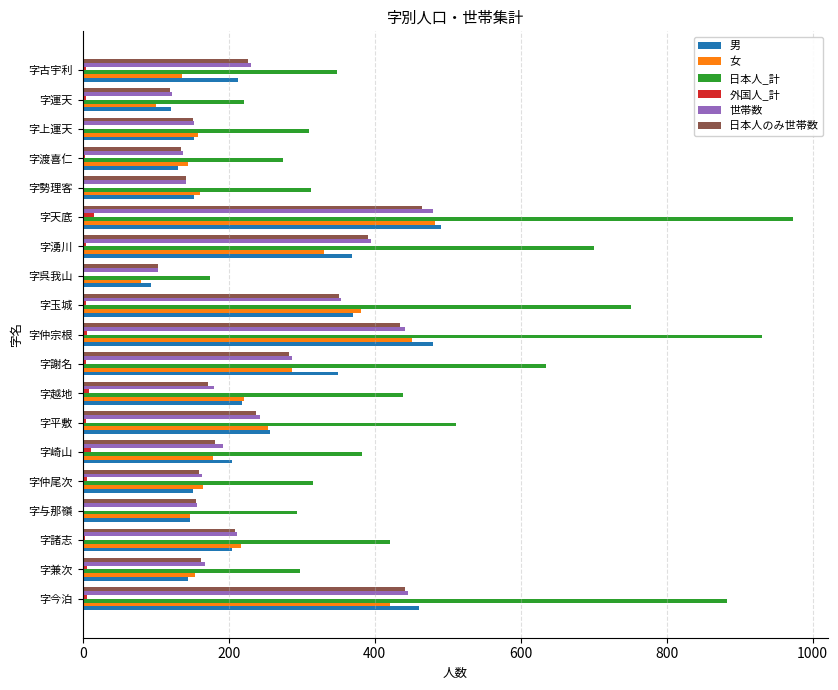

Which series has the largest total across all categories?

日本人_計